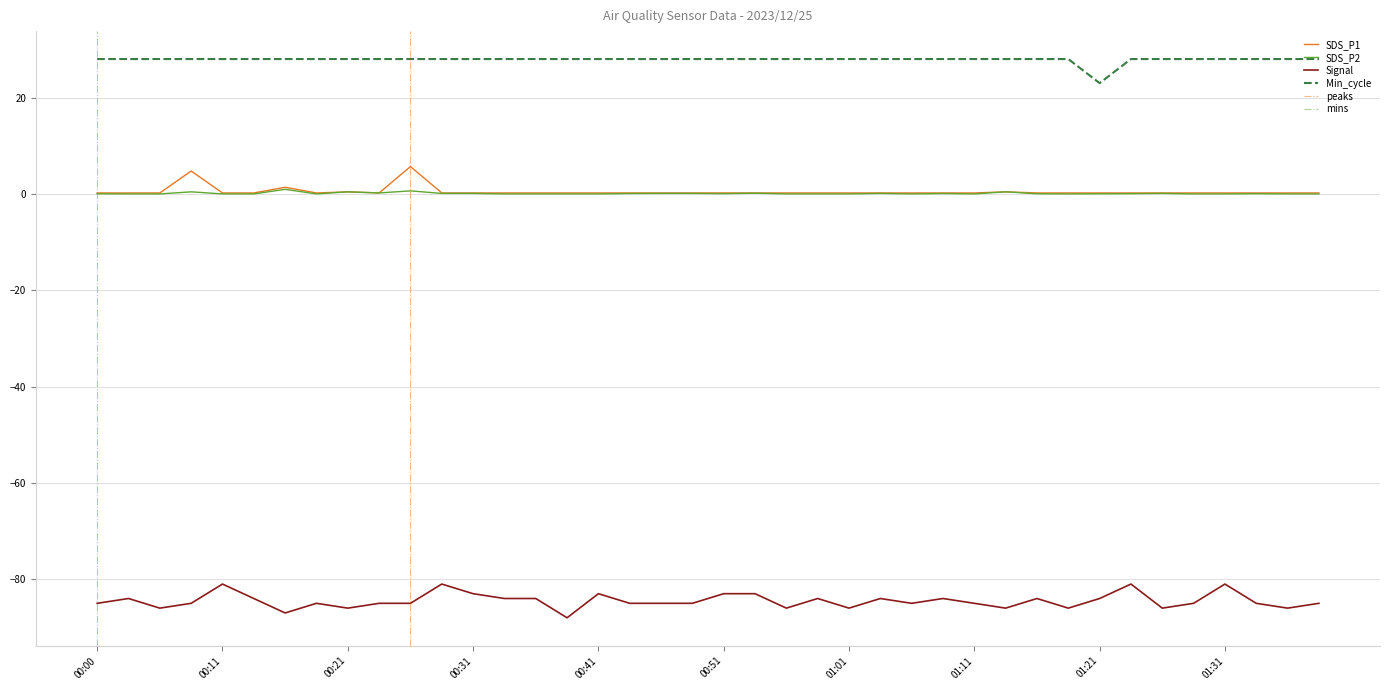

True or false: Min_cycle and Signal intersect in this chart.

False